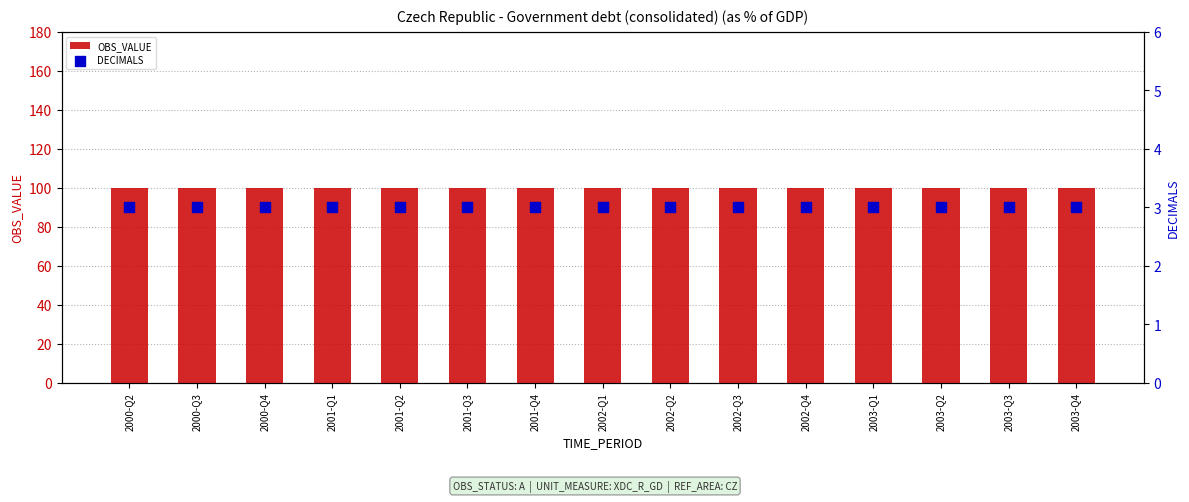

What is the total value across all series at 2001-Q3?

103